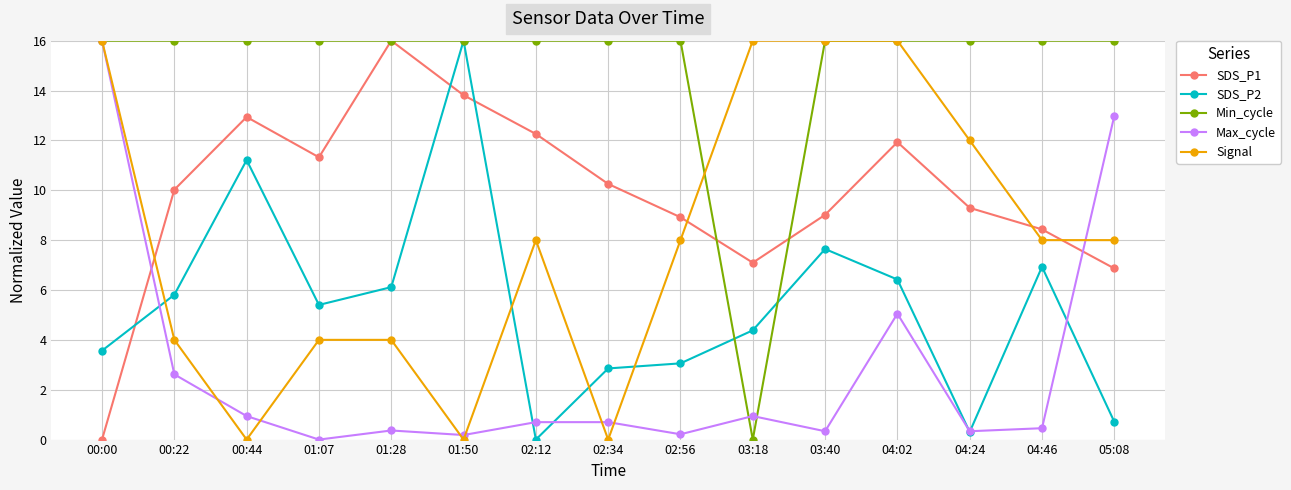

At how many categories does at least one series exceed 2?

15